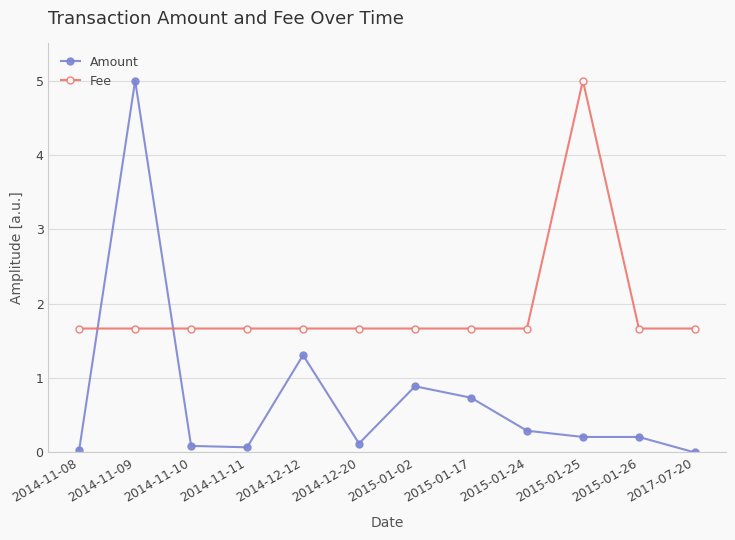

Where do Fee and Amount first cross each other?

2014-11-08 and 2014-11-09